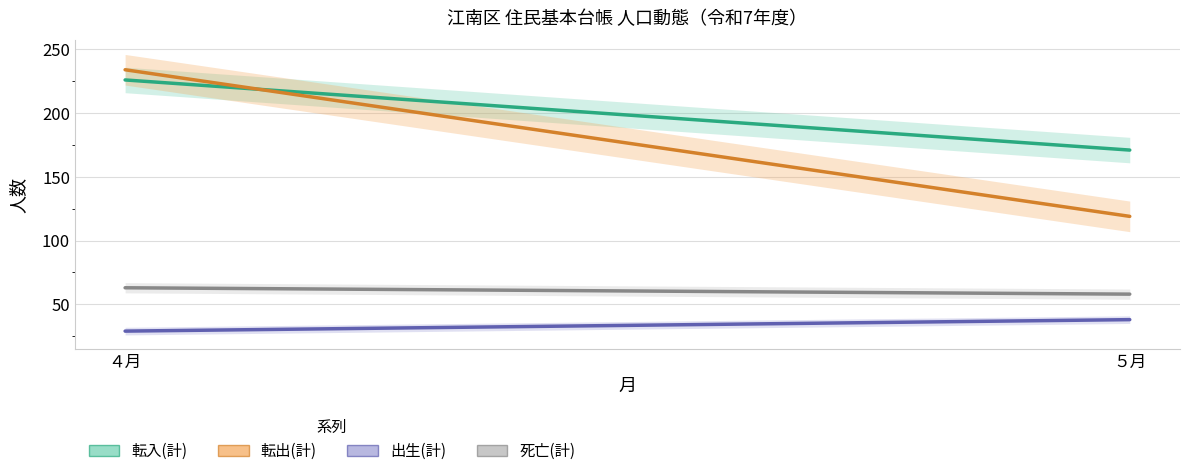

Which category has the highest value across all series?

４月